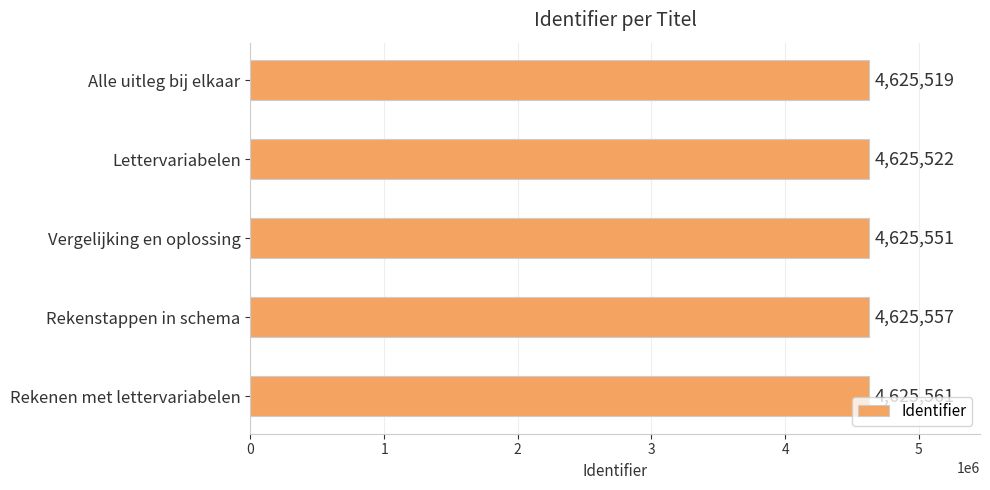

Does the chart contain any negative values?

No